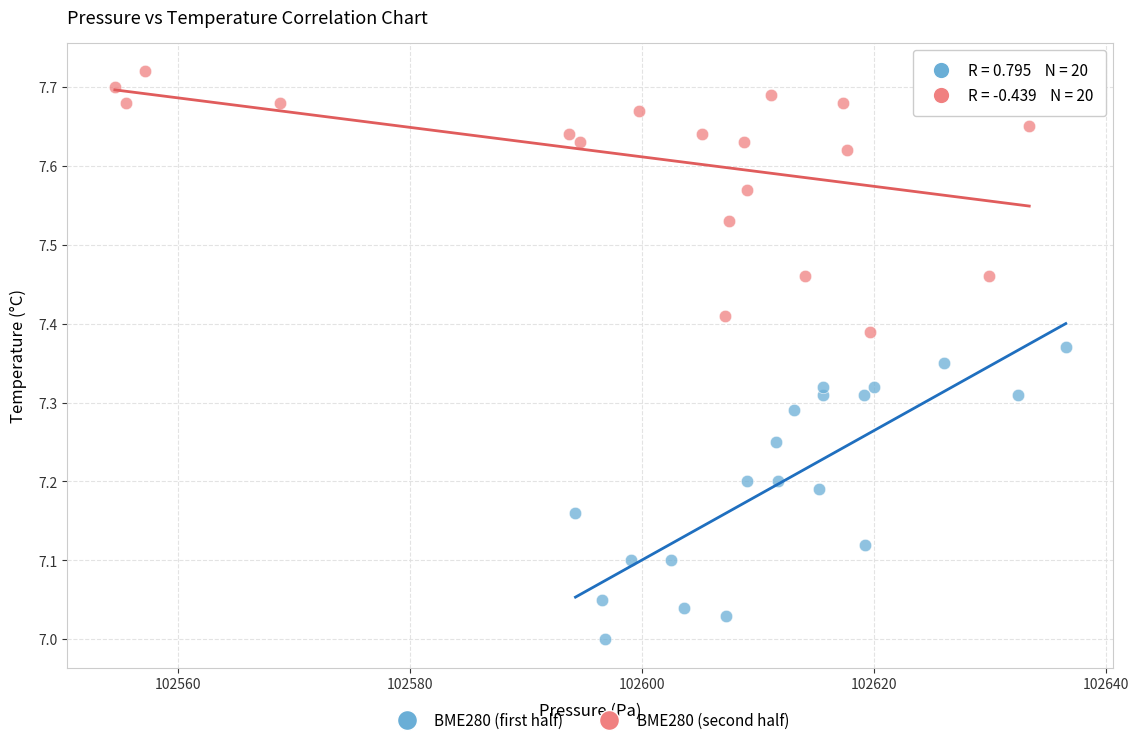

Which series reaches the maximum Y coordinate?

BME280 (second half)